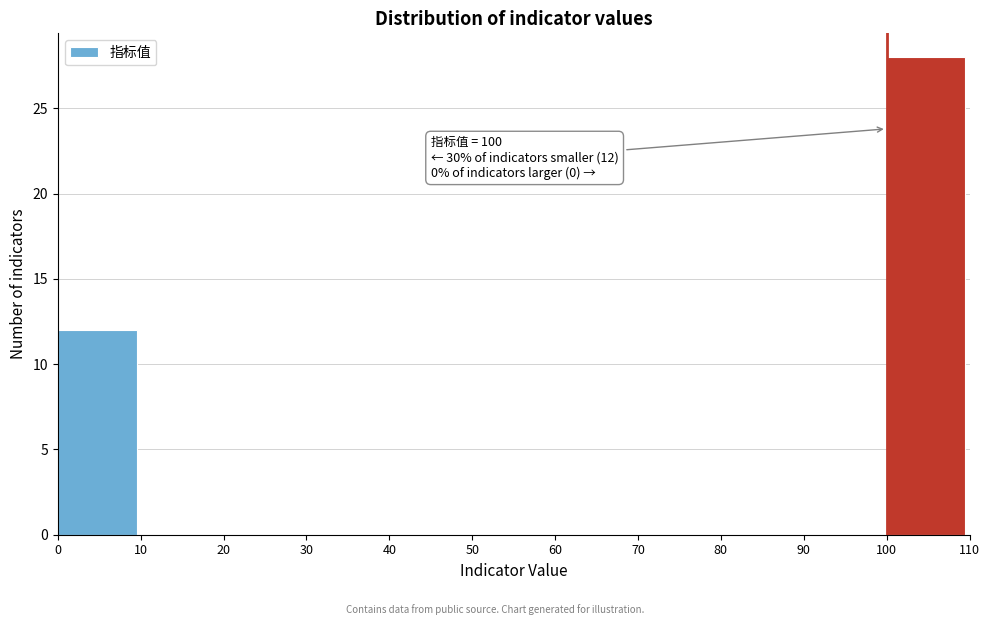

Which range on the x-axis has the tallest bar?

100 to 110